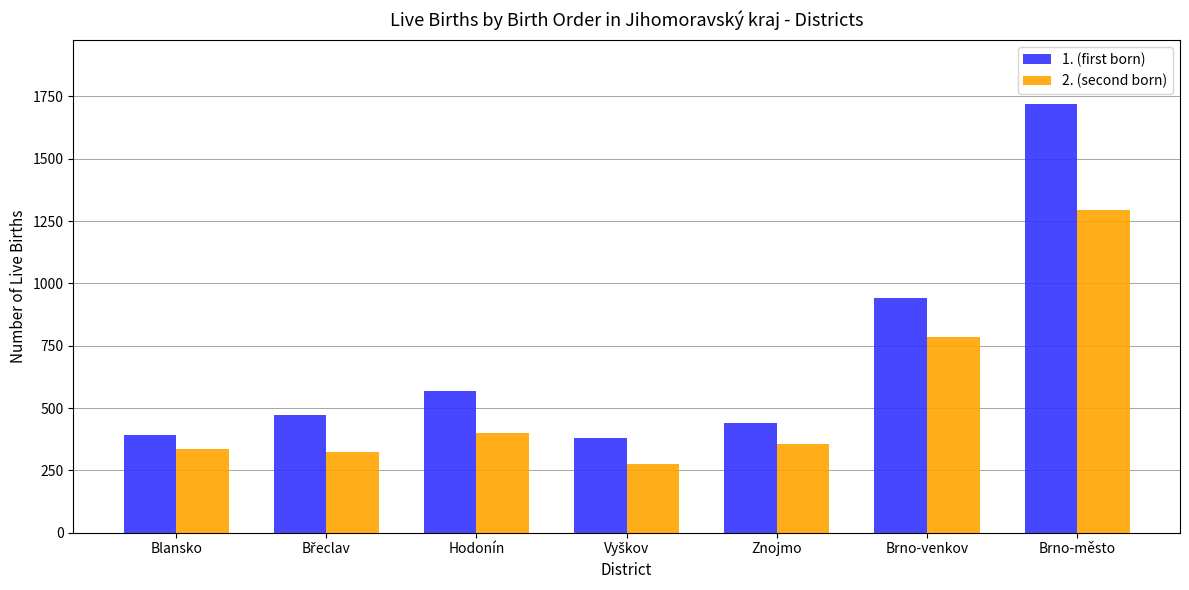

At how many categories does at least one series exceed 1392?

1